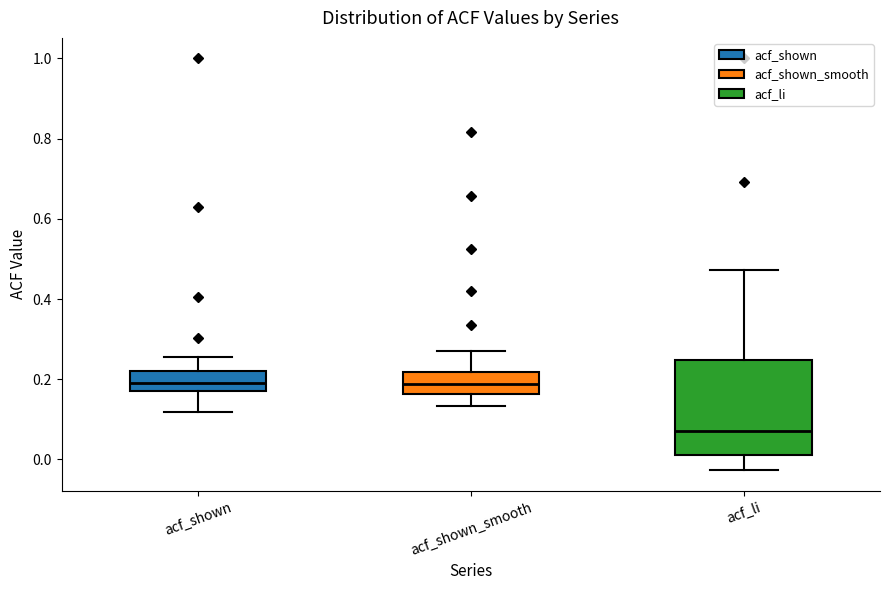

Reading left to right, read every box against the y-axis: the position of its median line, the range the box covers, and the ends of its whiskers. The values are not printed on the chart, so give them approximately, as read against the axis.

acf_shown: median 0.18, box 0.16 to 0.22, whiskers 0.12 to 0.26
acf_shown_smooth: median 0.18, box 0.16 to 0.22, whiskers 0.14 to 0.28
acf_li: median 0.08, box 0.02 to 0.24, whiskers -0.02 to 0.48